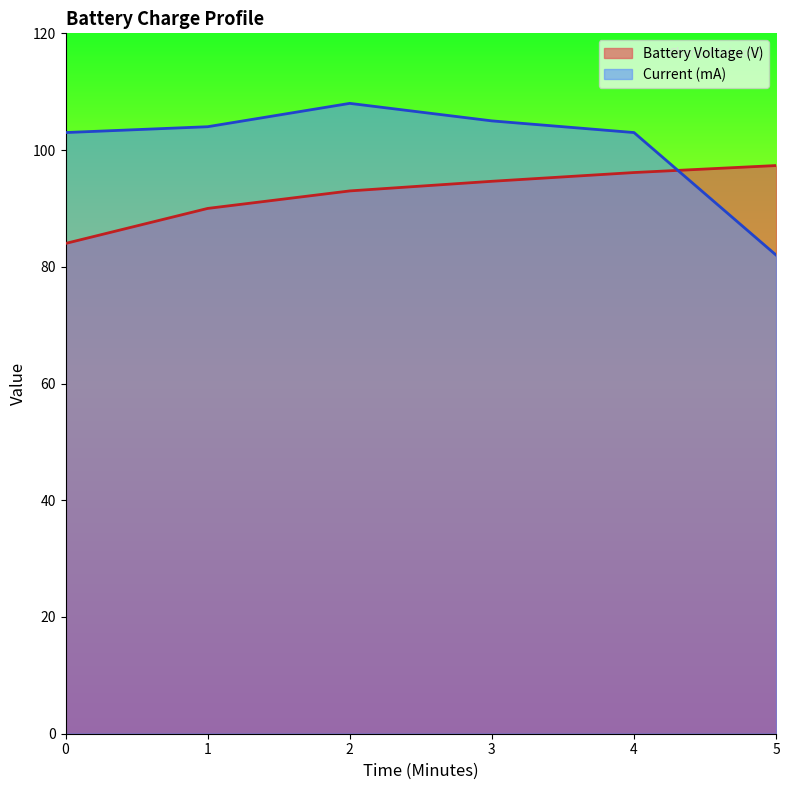

Which series ends up on top after the final intersection of Battery Voltage (V) line and Current (mA) line?

Battery Voltage (V) line